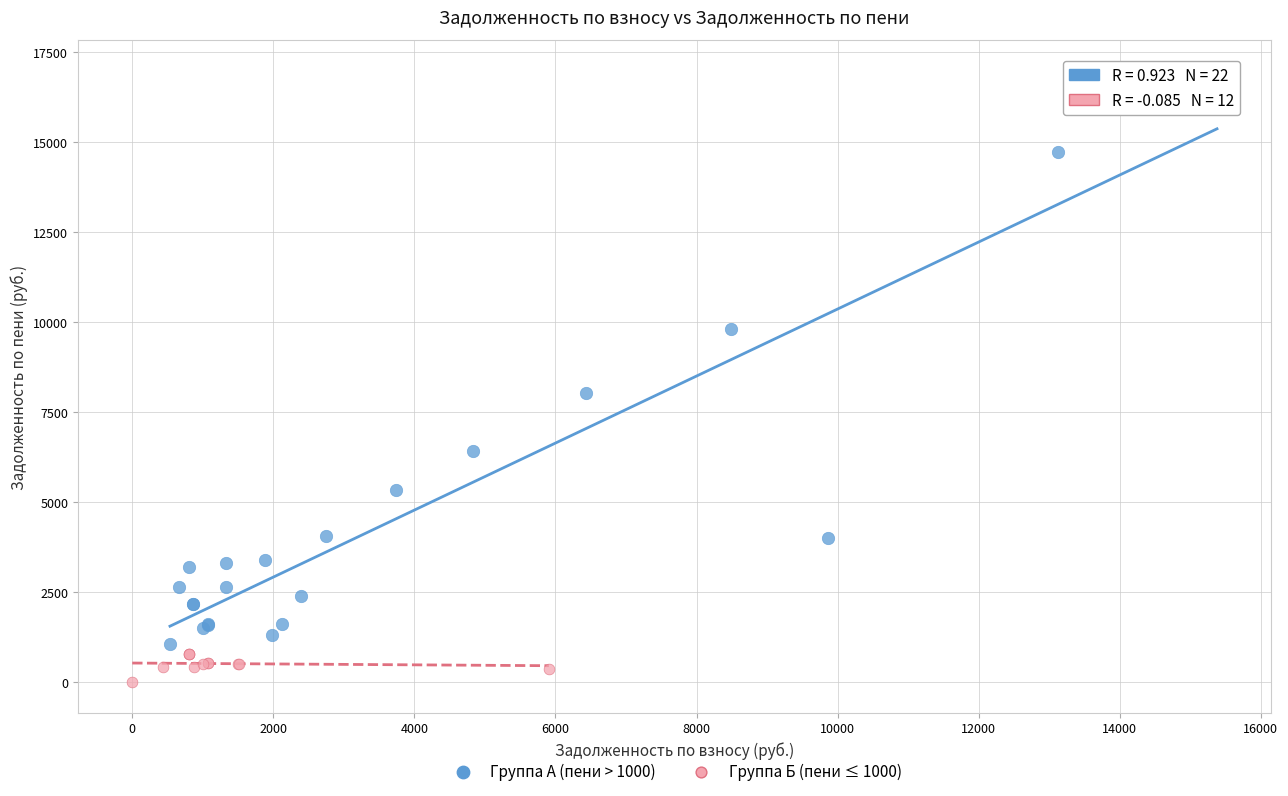

Which series reaches the maximum Y coordinate?

Группа А (пени > 1000)